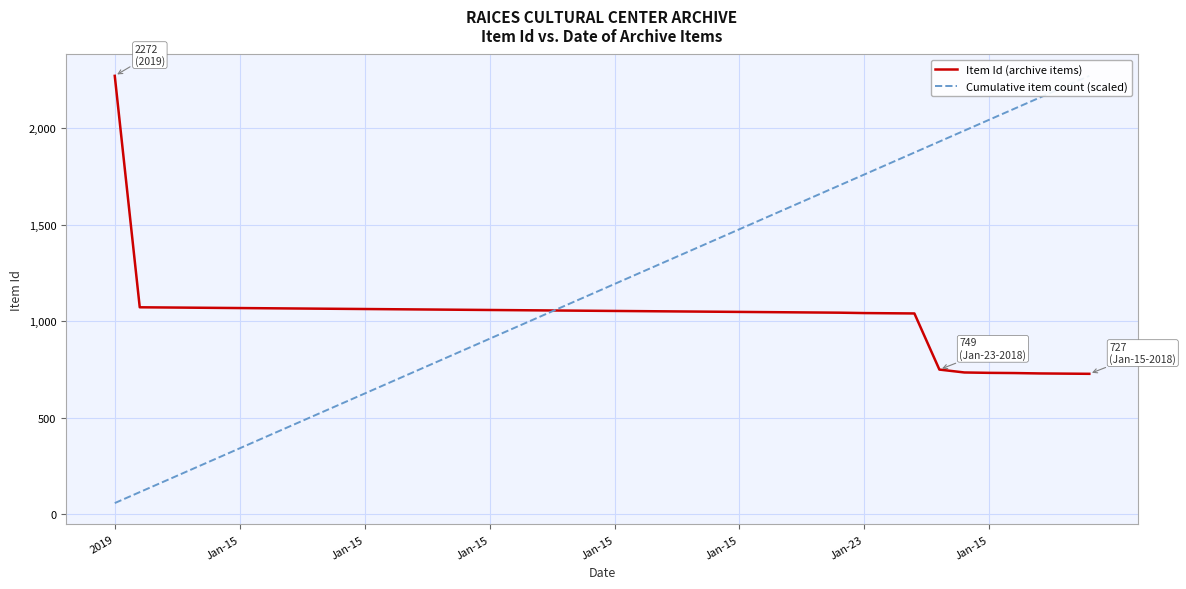

True or false: Item Id (archive items) has more than 2 points higher than both neighbors.

False